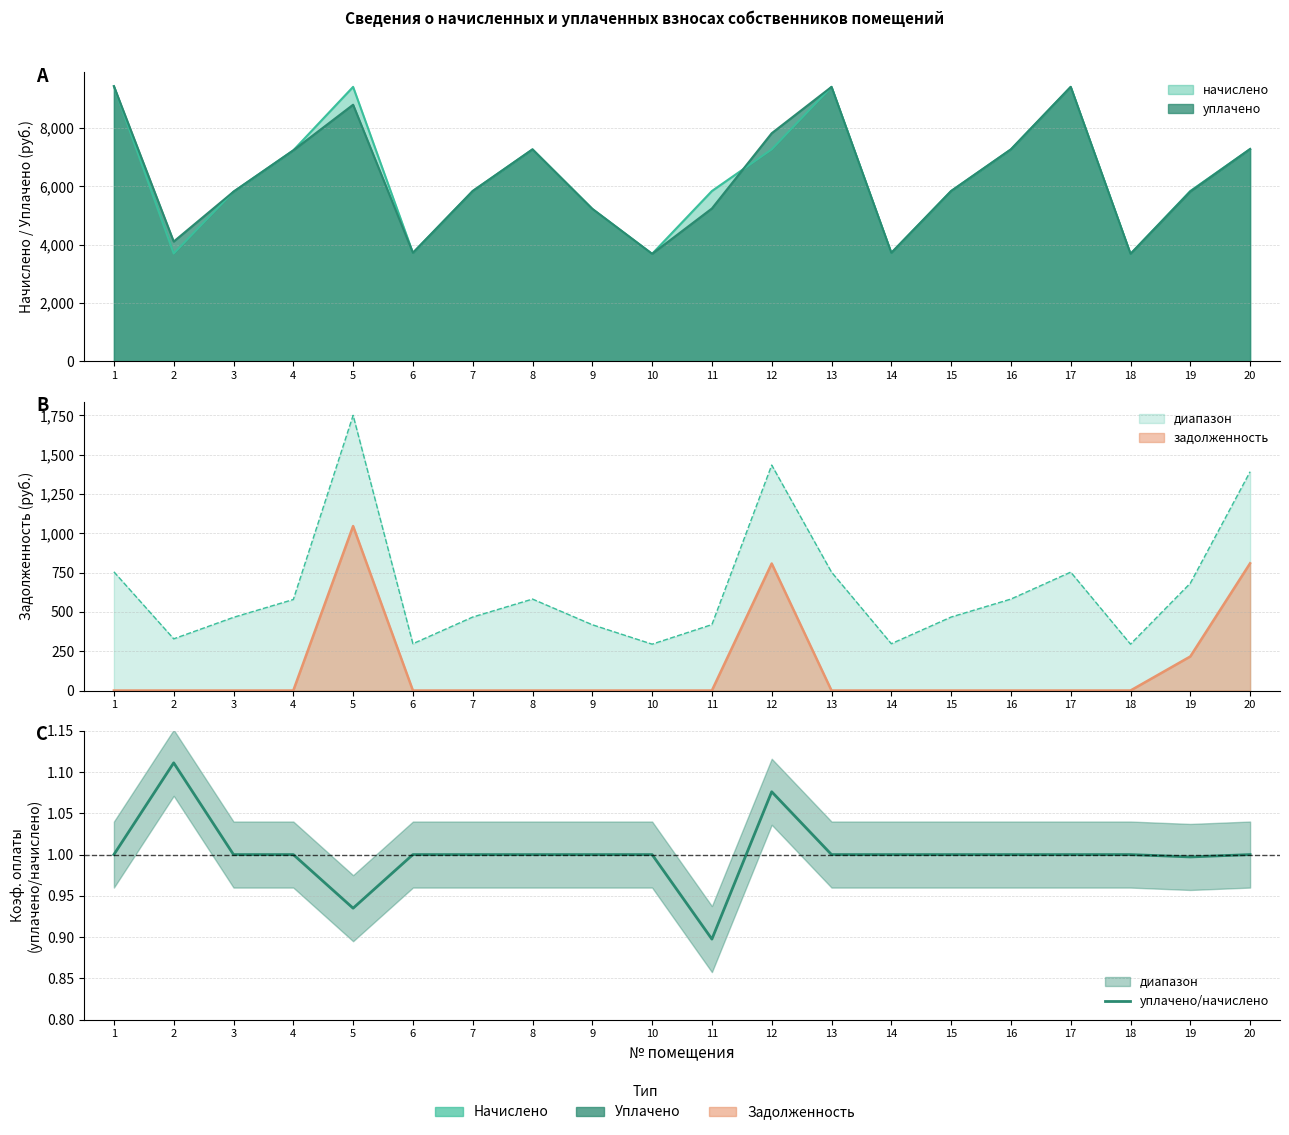

Reading left to right, extract all data points from this chart.

1=1.0	2=1.1	3=1.0	4=1.0	5=0.9	6=1.0	7=1.0	8=1.0	9=1.0	10=1.0	11=0.9	12=1.1	13=1.0	14=1.0	15=1.0	16=1.0	17=1.0	18=1.0	19=1.0	20=1.0